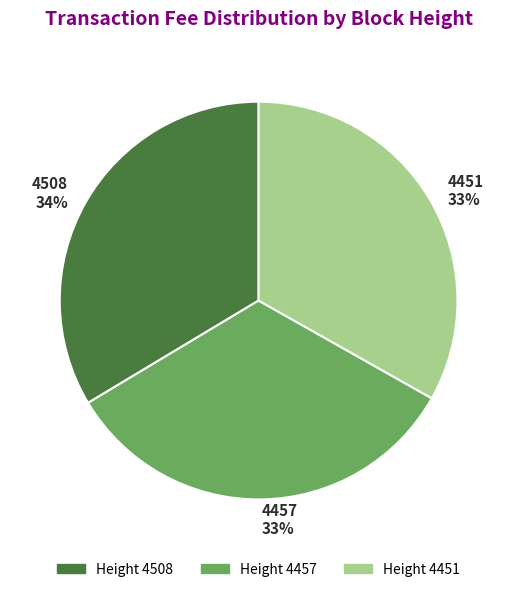

Do 4508 and 4457 together represent more than half of the pie?

Yes